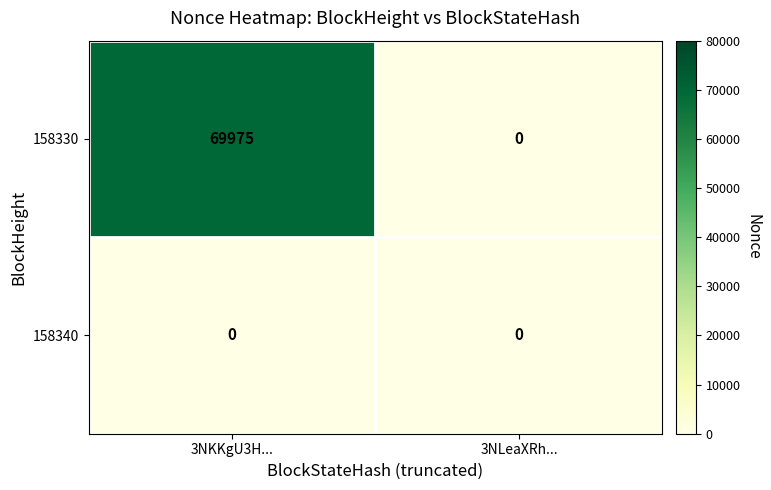

Which series changed the most between 3NKKgU3H... and 3NLeaXRh...?

158330